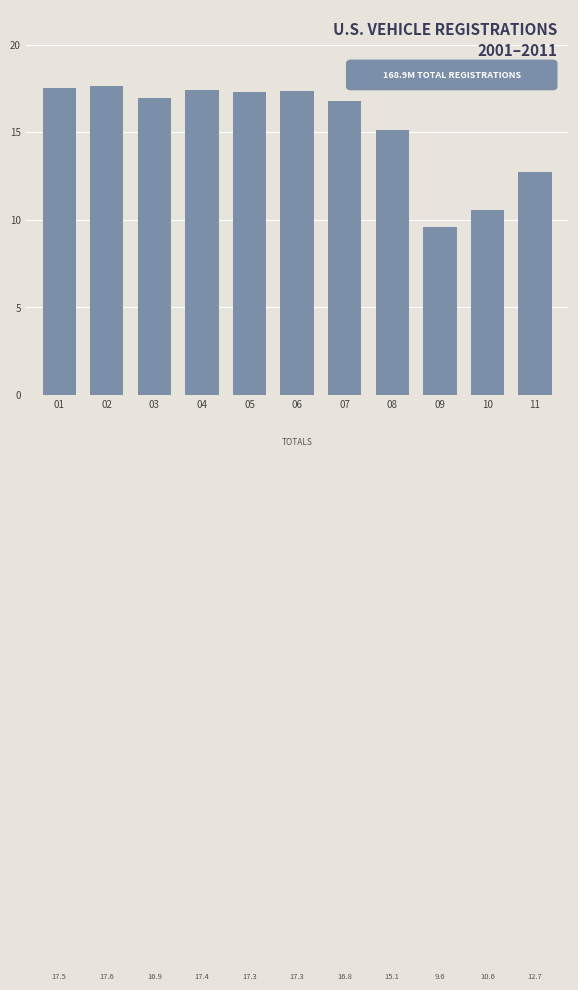

What is the approximate value at 08?

15.1